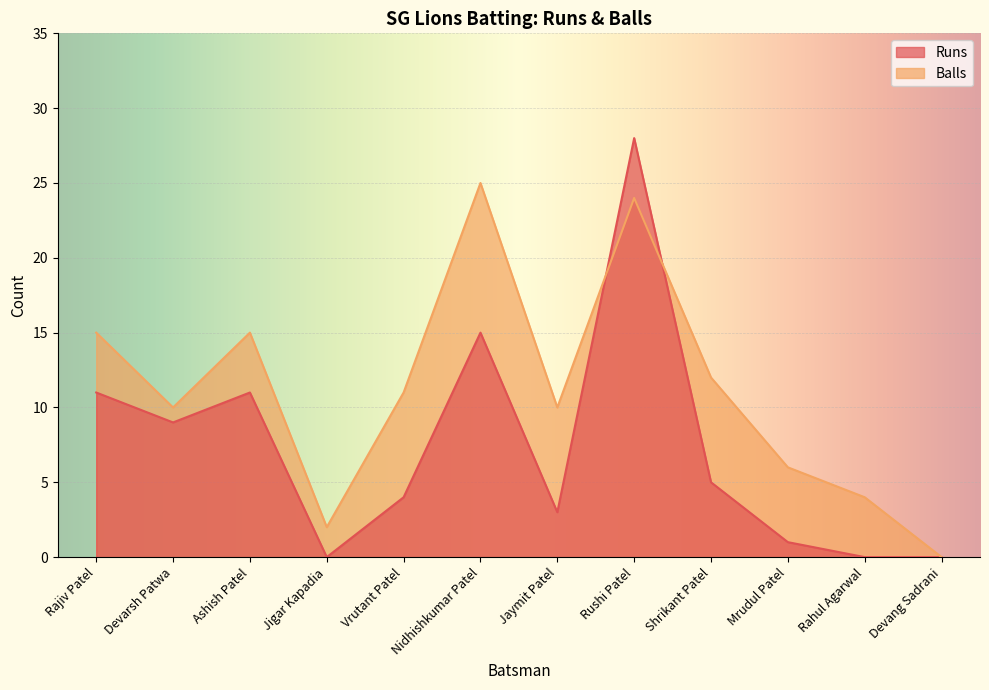

At which category is the sum across all series the highest?

Rushi Patel